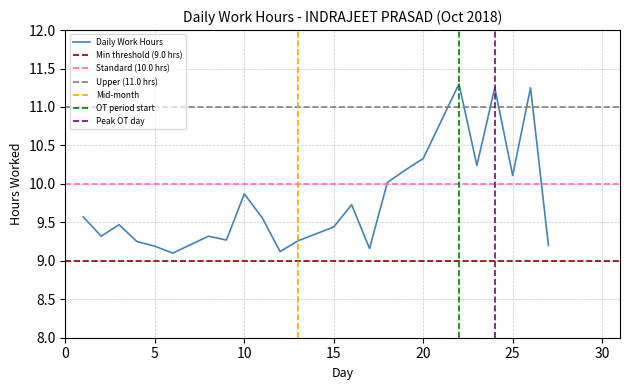

What is the difference between the values at 20 and 1?

0.8